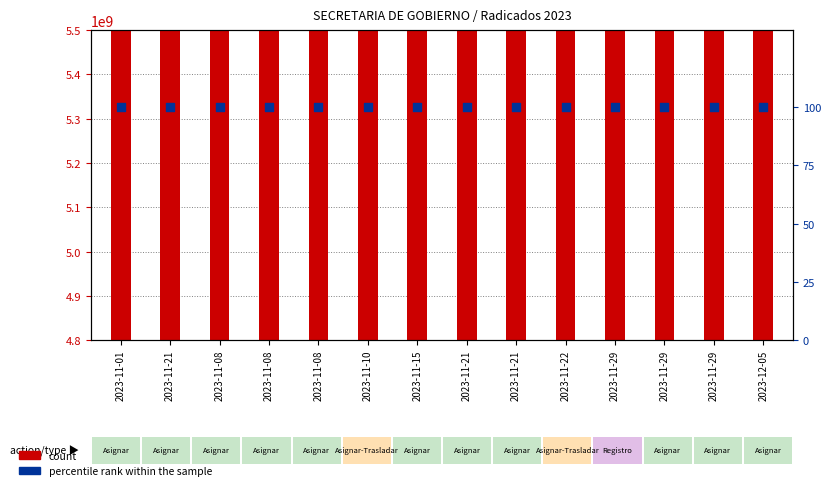

Which series contains the lowest Y value?

percentile rank within the sample